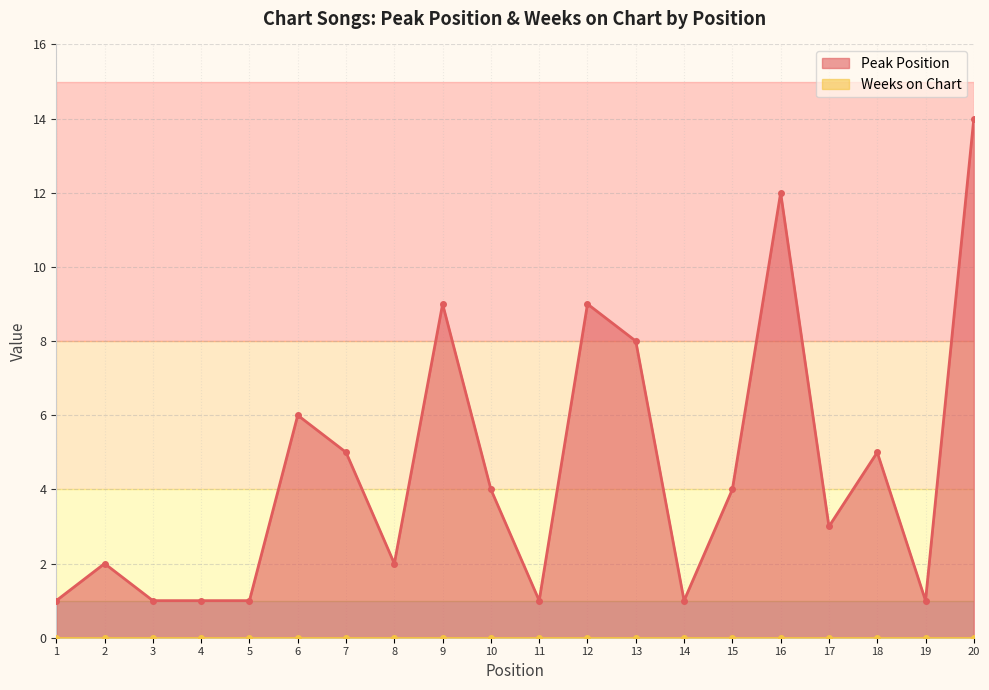

What is the sum of the values at 9 and 4?

10